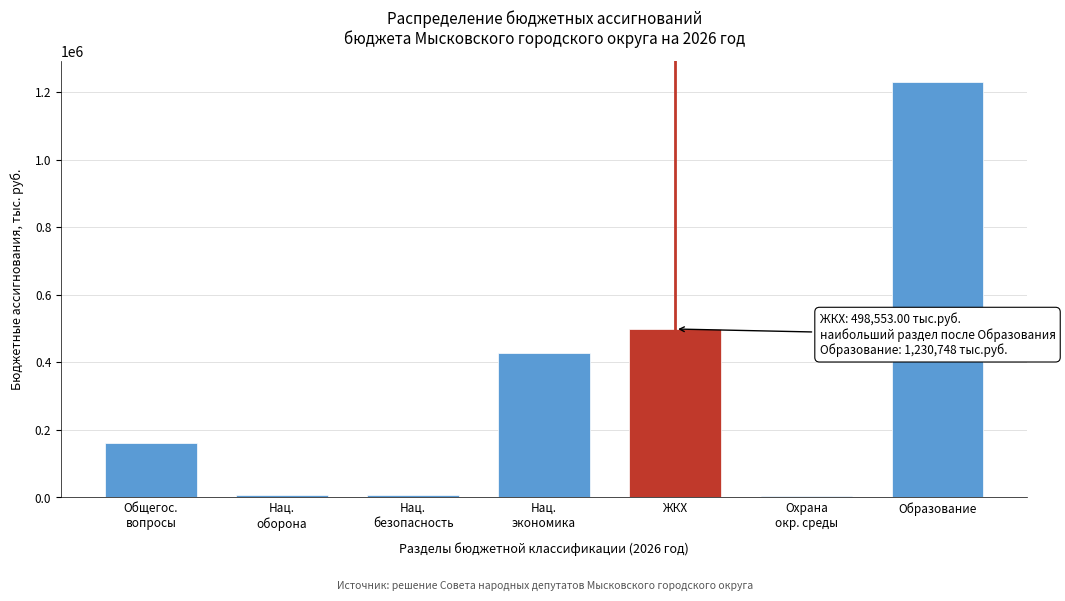

At which label is the value closest to 616963?

ЖКХ